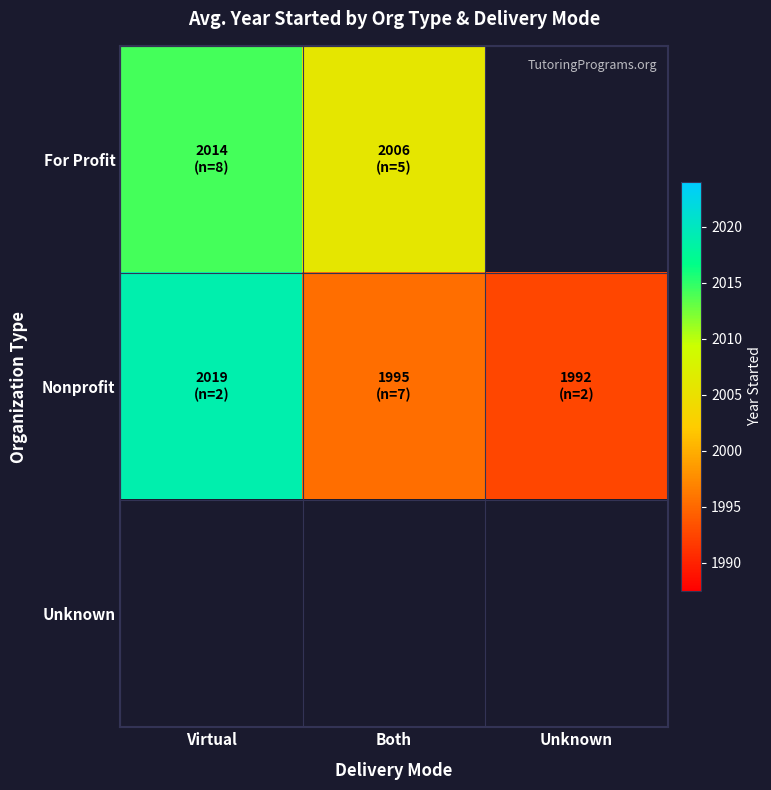

The value of Nonprofit at Virtual is 2019.0. True or false?

True